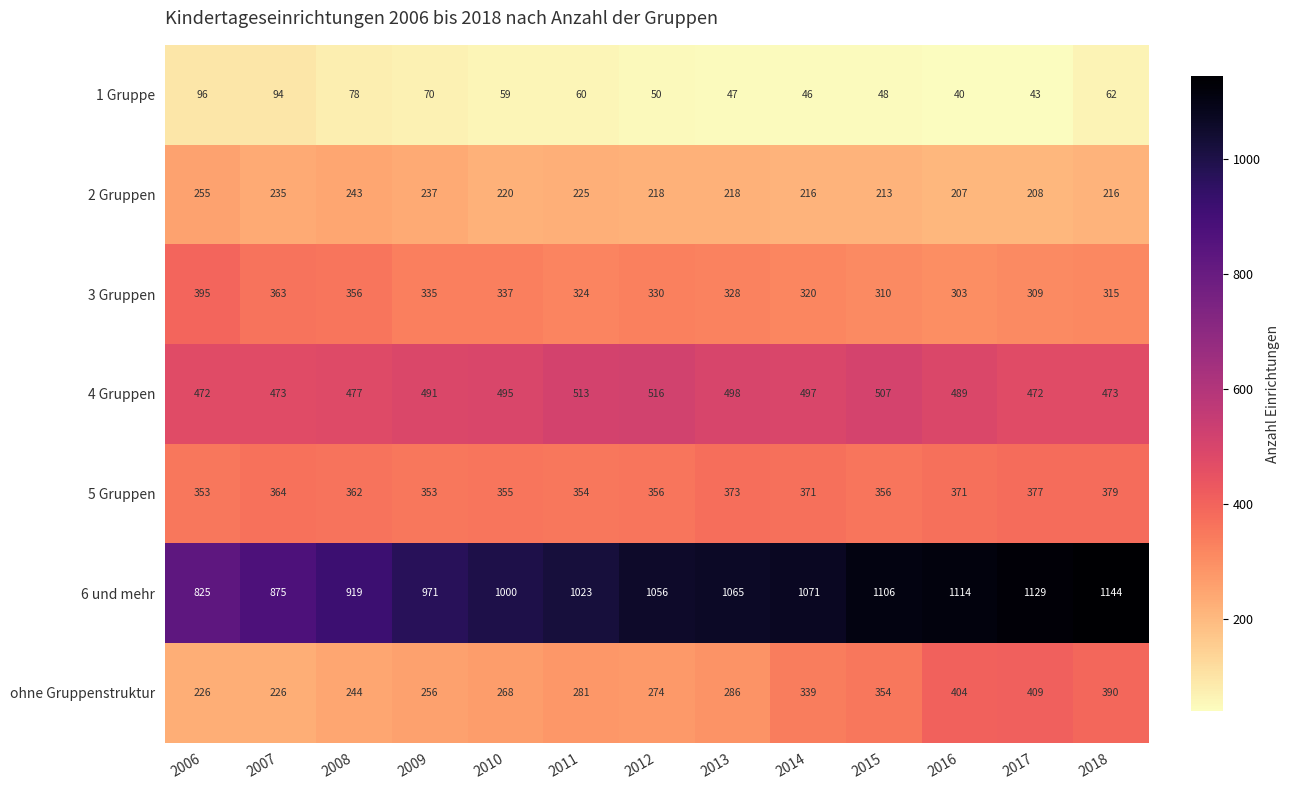

What is the difference between the 4 Gruppen values at 2009 and 2017?

19